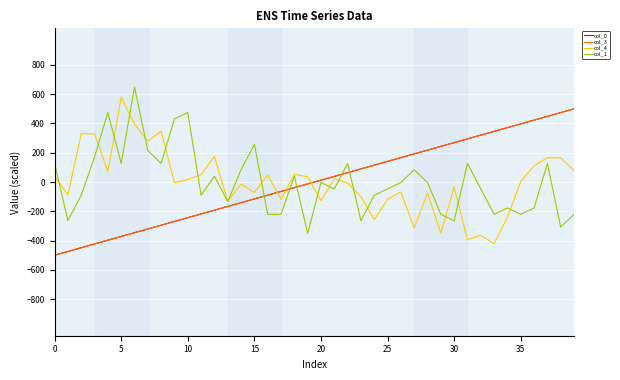

Does the chart have visible grid lines?

Yes